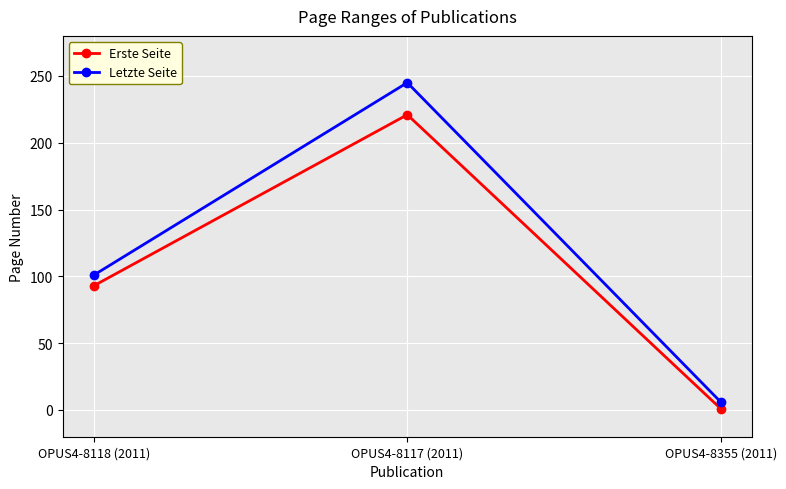

What is the label of the 2nd point from the left?

OPUS4-8117 (2011)